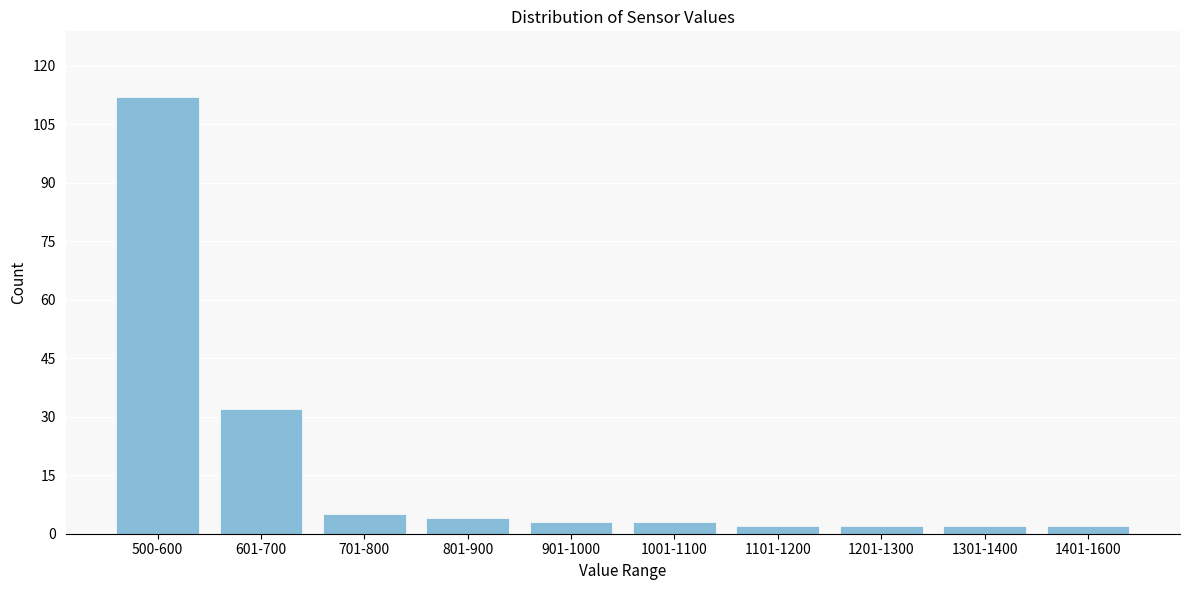

Reading right to left, extract all data points from this chart.

2	2	2	2	3	3	4	5	32	112